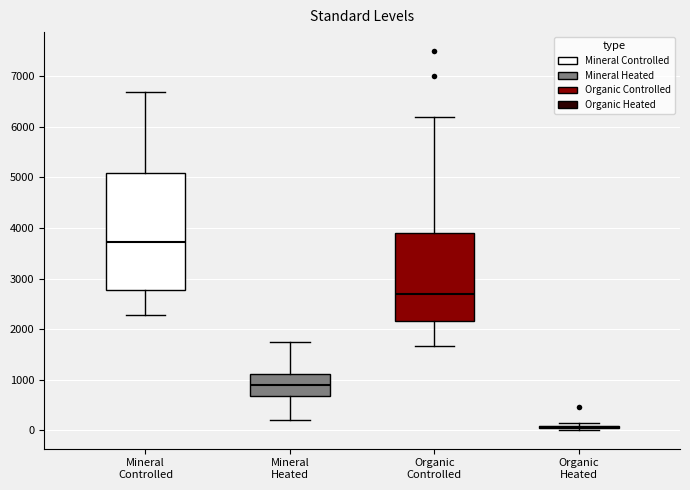

Reading left to right, read every box against the y-axis: the position of its median line, the range the box covers, and the ends of its whiskers. The values are not printed on the chart, so give them approximately, as read against the axis.

Mineral Controlled: median 3700, box 2800 to 5100, whiskers 2300 to 6700
Mineral Heated: median 900, box 700 to 1100, whiskers 200 to 1700
Organic Controlled: median 2700, box 2200 to 3900, whiskers 1700 to 6200
Organic Heated: box collapsed to a line at 100, whiskers 0 to 100